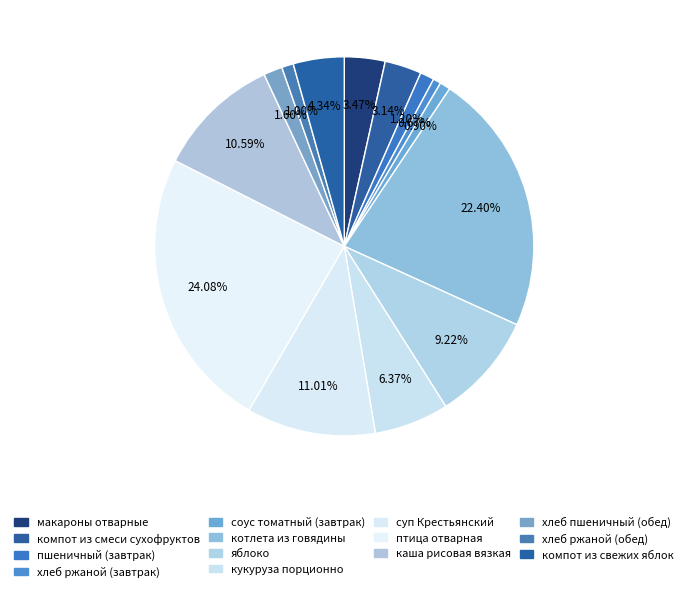

How many segments does this pie chart have?

14